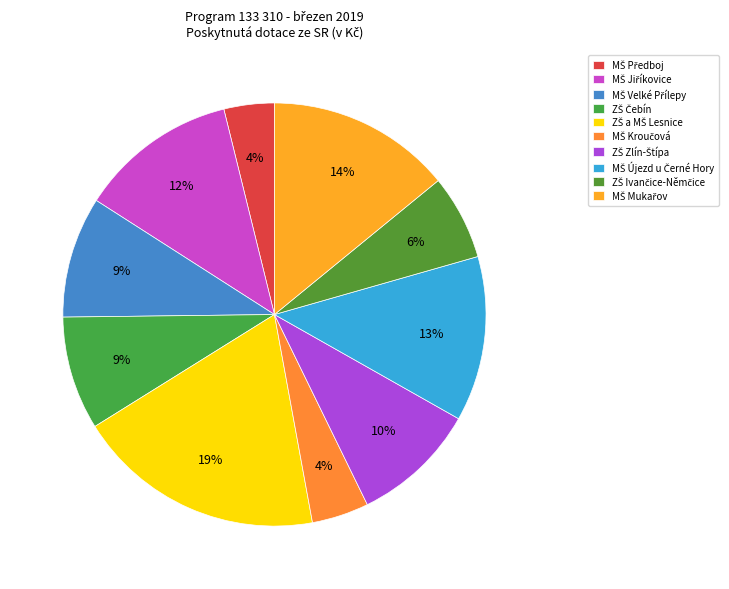

Count the number of slices in the pie.

10